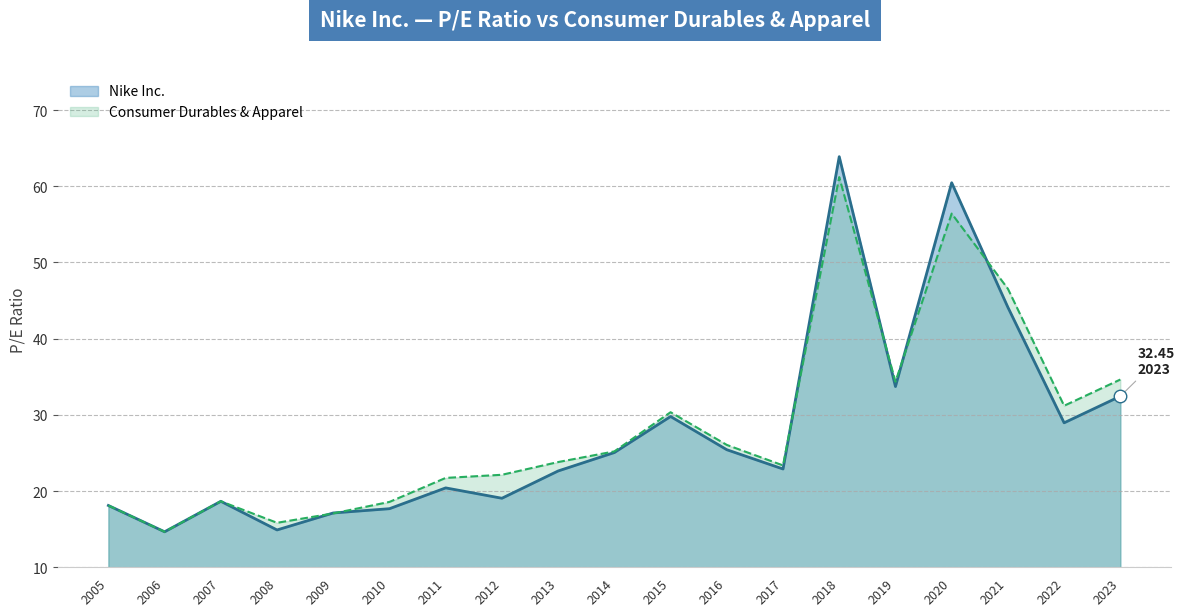

What is the greatest value displayed?

63.9